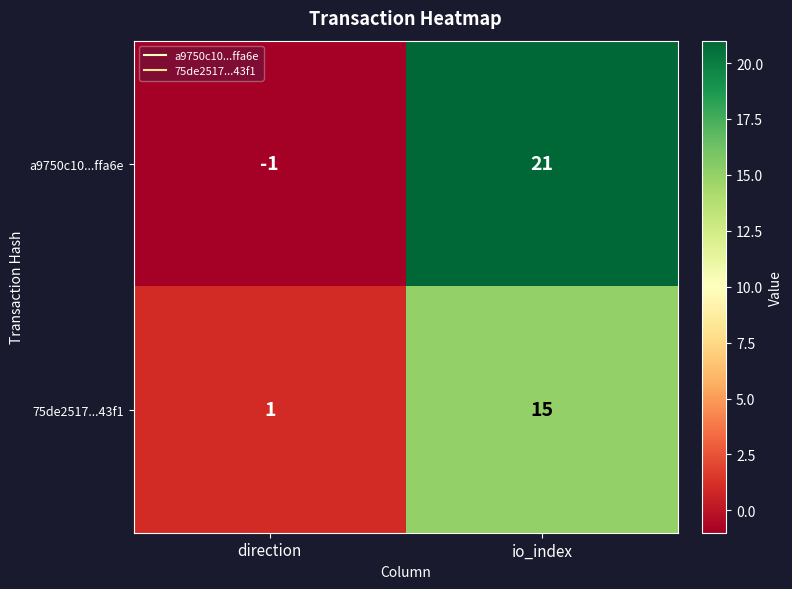

Which series has the widest spread of values?

a9750c10...ffa6e